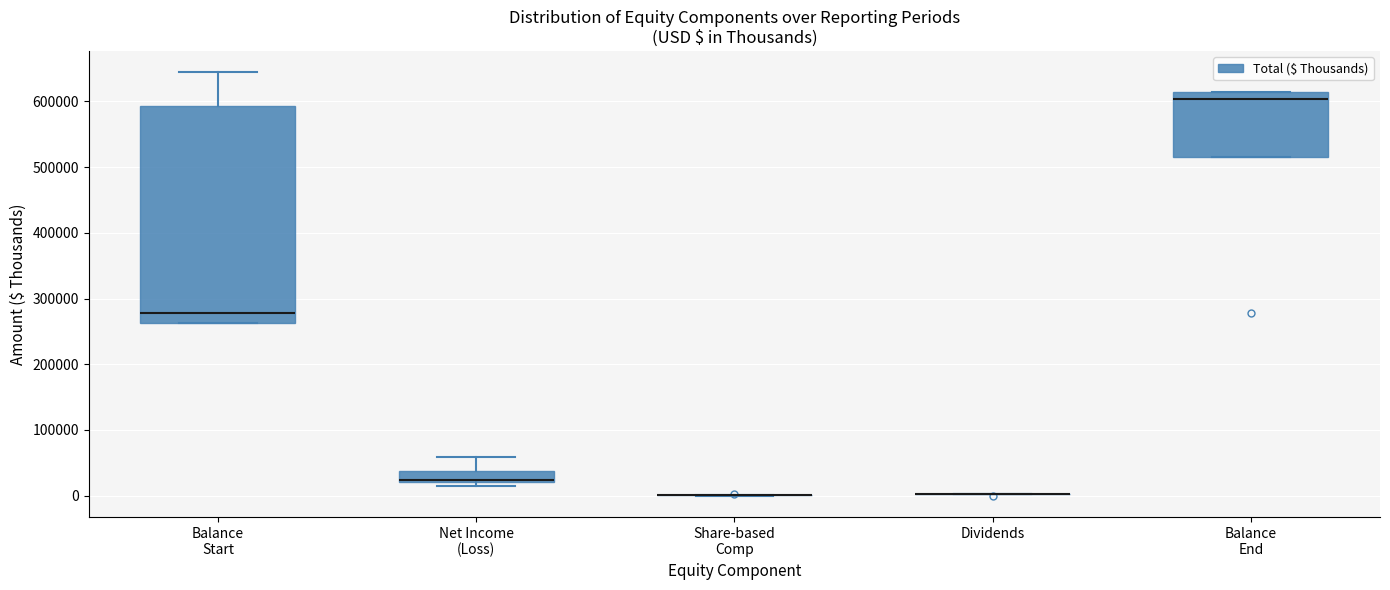

Comparing the boxes themselves (not the whiskers), which one is the tallest?

Balance Start